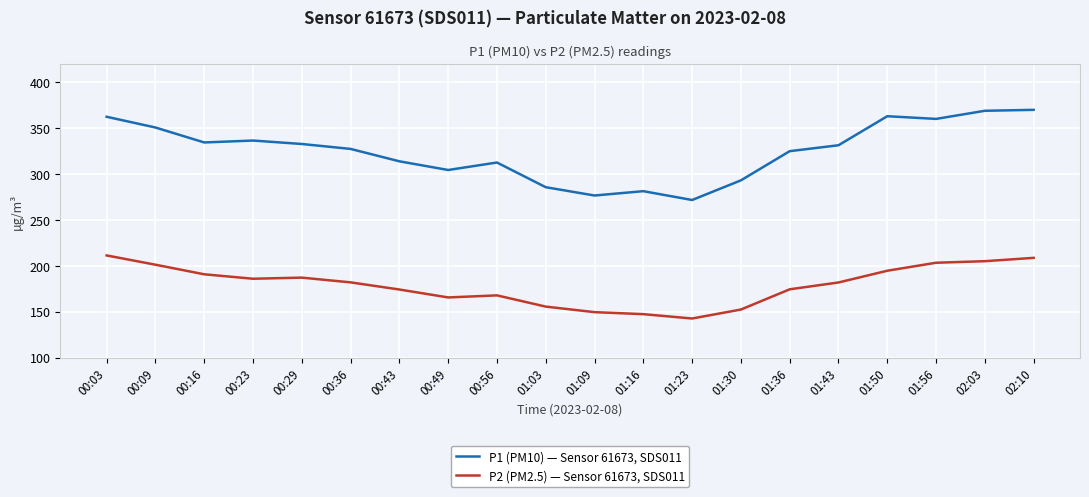

What is the total value across all series at 00:09?

551.7